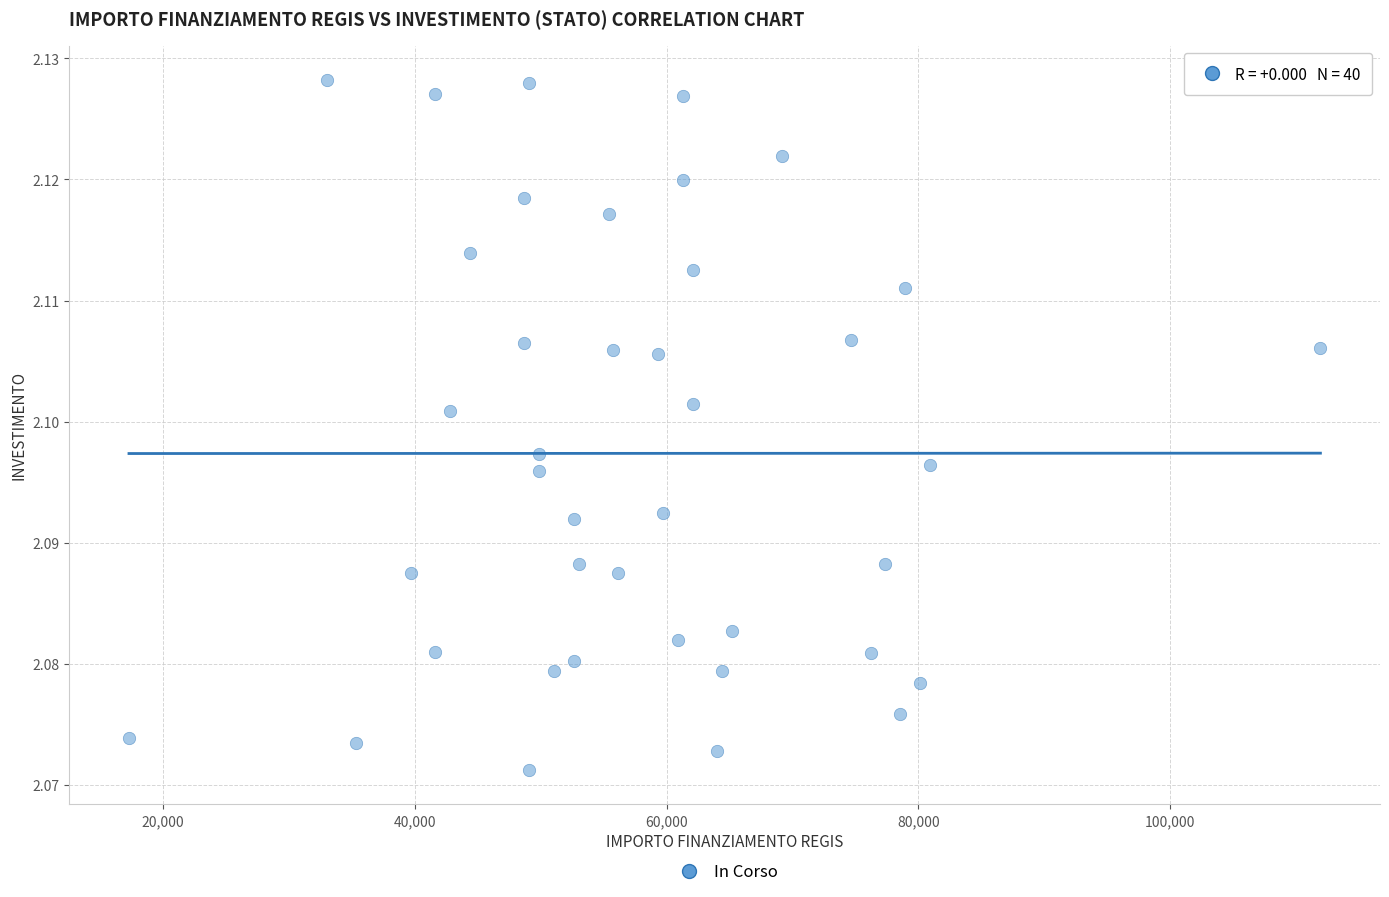

What is the range of X values (max minus min)?

94665.7